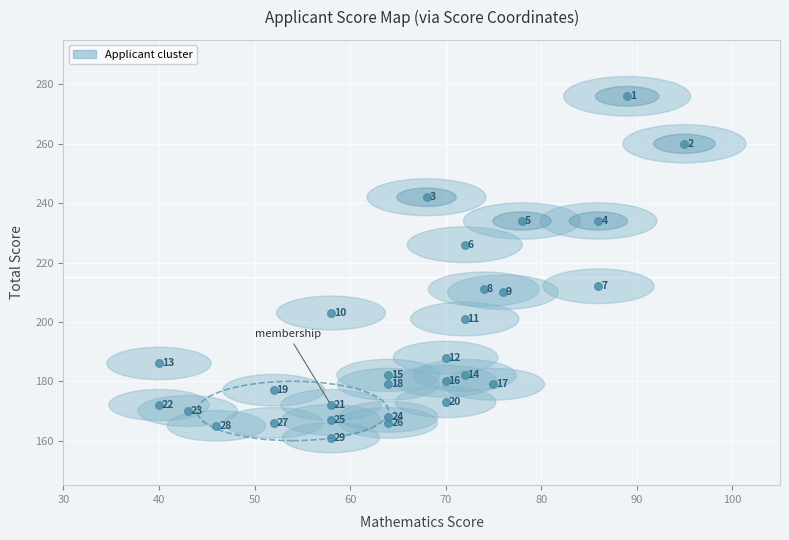

What Y value in the scatter plot is closest to 218?

212